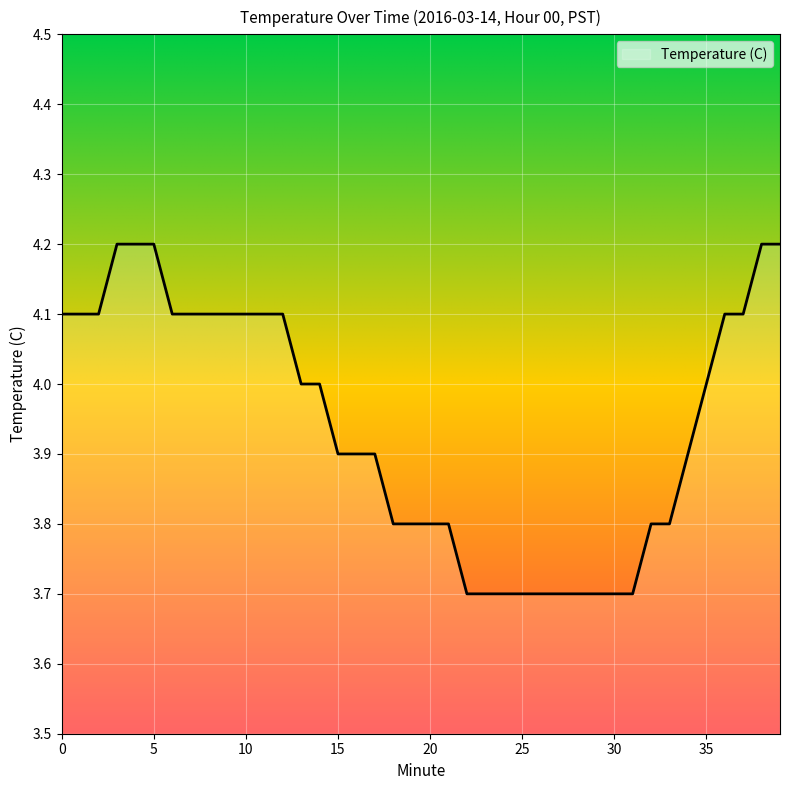

What is the greatest value displayed?

4.2